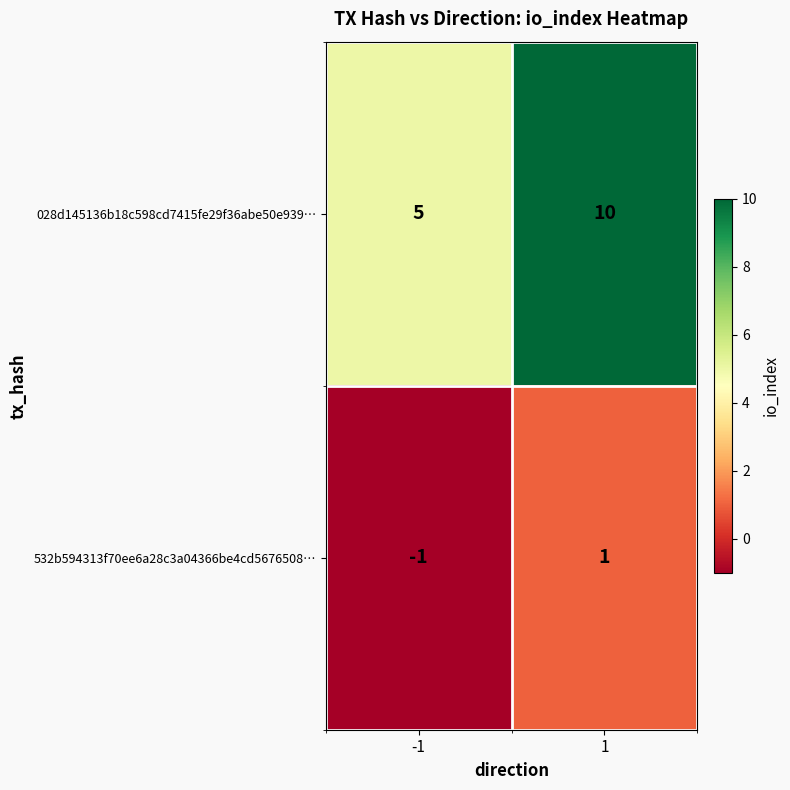

Rank the series by their average value, from highest to lowest.

028d145136b18c598cd7415fe29f36abe50e939…, 532b594313f70ee6a28c3a04366be4cd5676508…